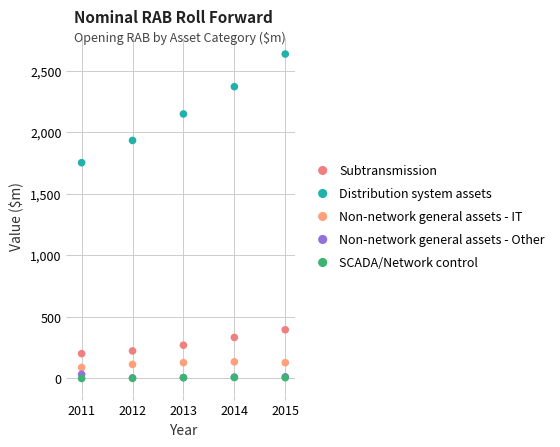

Across all series, what Y value is closest to 1316?

1751.8